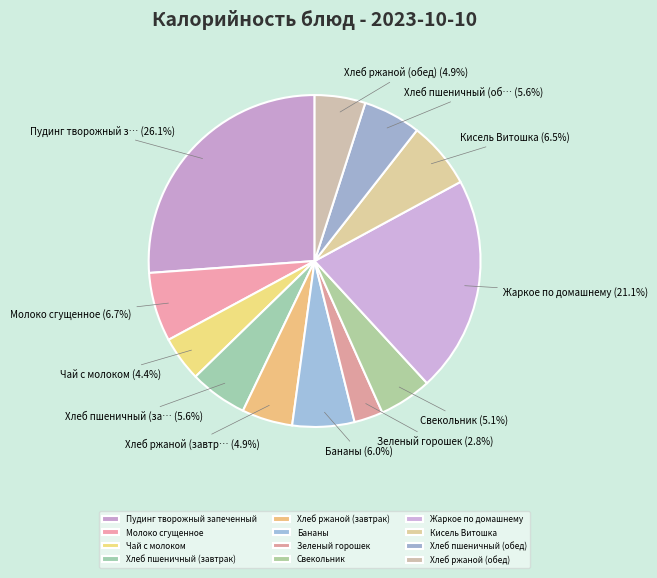

To the nearest percent, what is the difference between the largest and smallest slice percentages?

23%